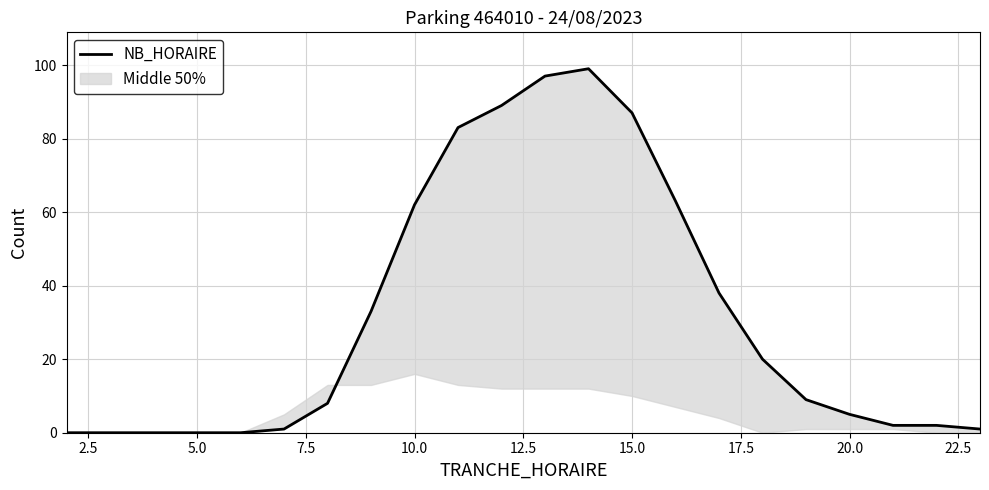

How many points are higher than both their immediate neighbors (excluding endpoints)?

1